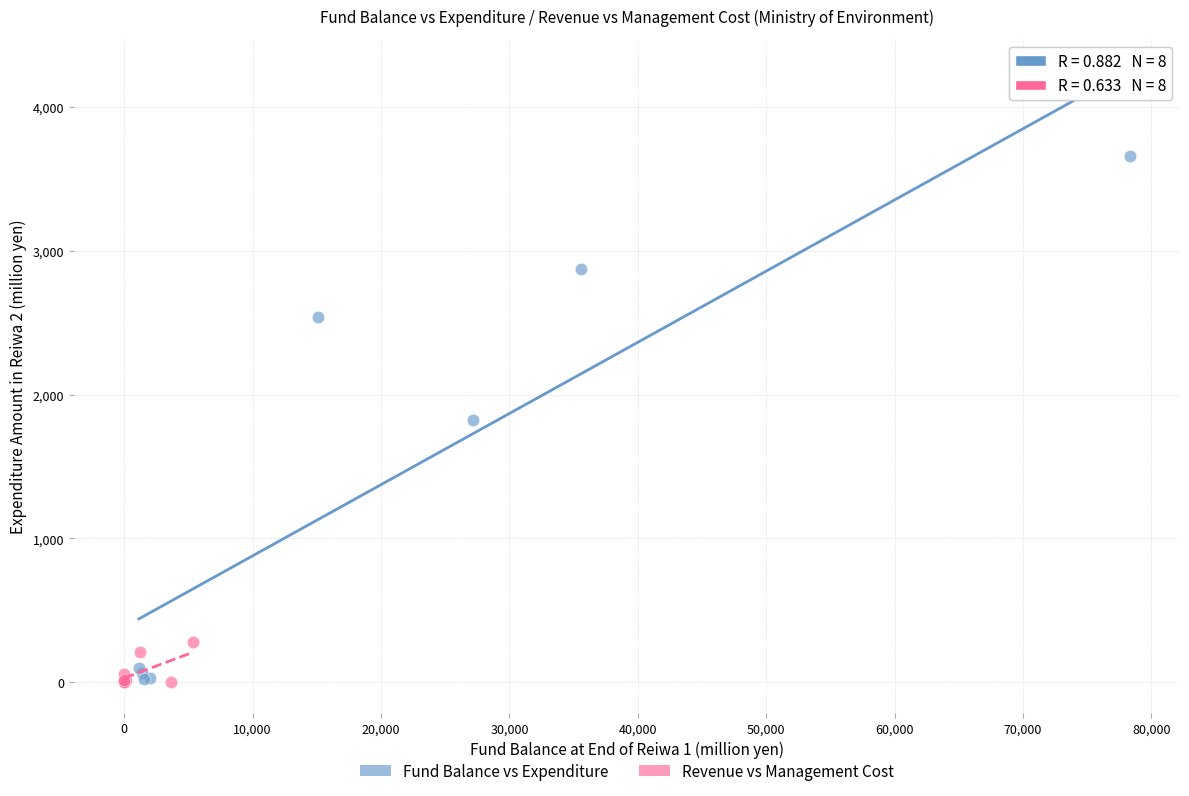

Which series has the widest spread of Y values?

Fund Balance vs Expenditure